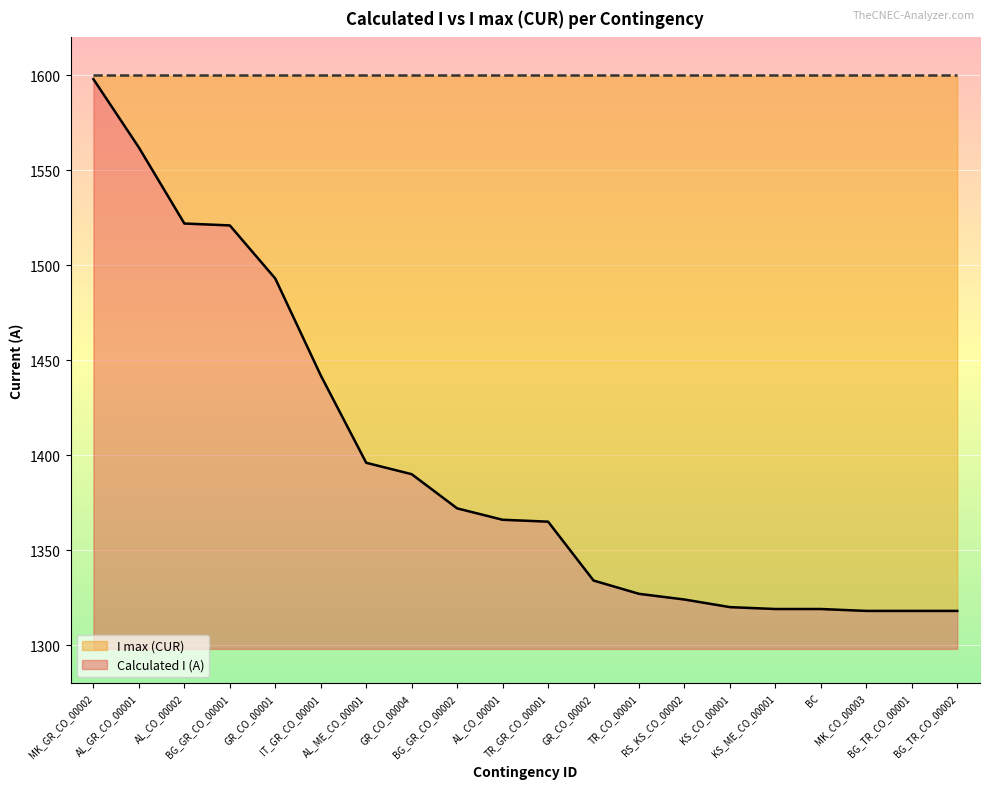

What is the label of the 8th point from the right?

TR_CO_00001